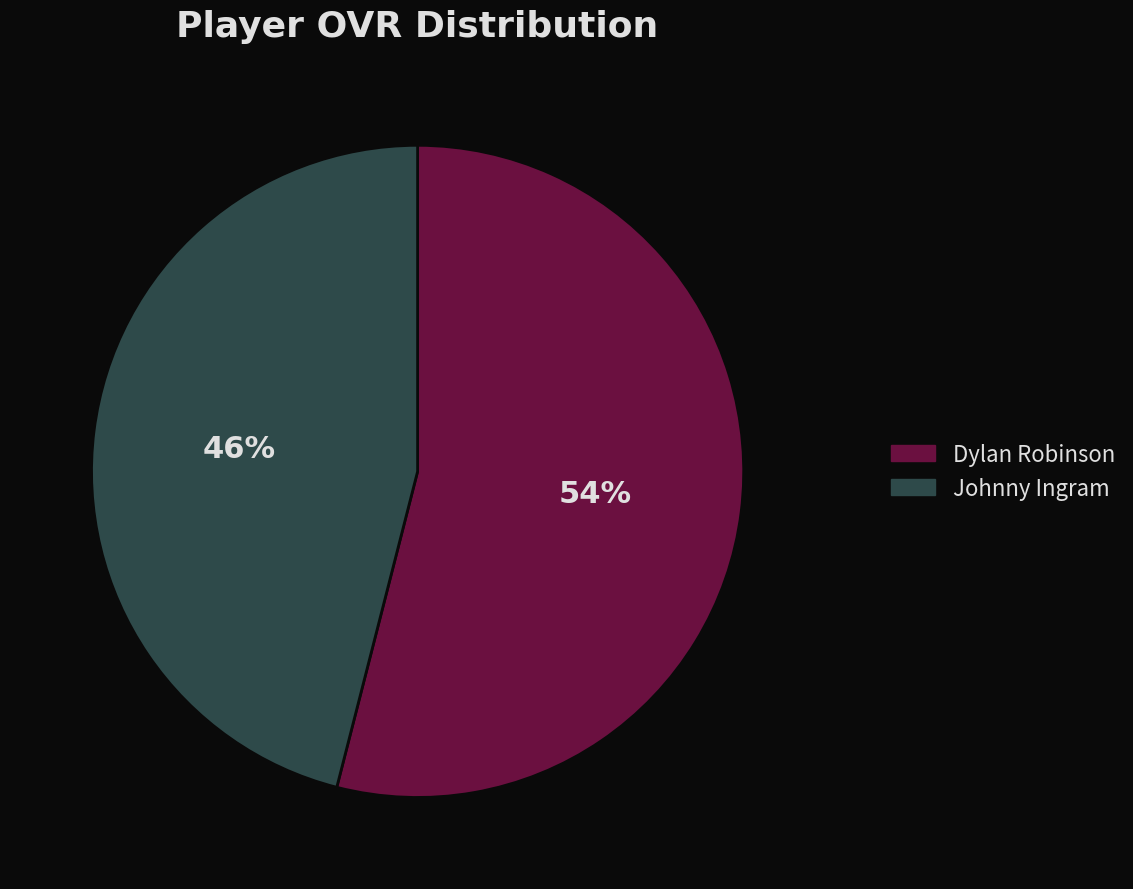

To the nearest percent, what is the difference between the Dylan and Johnny slice percentages?

8%